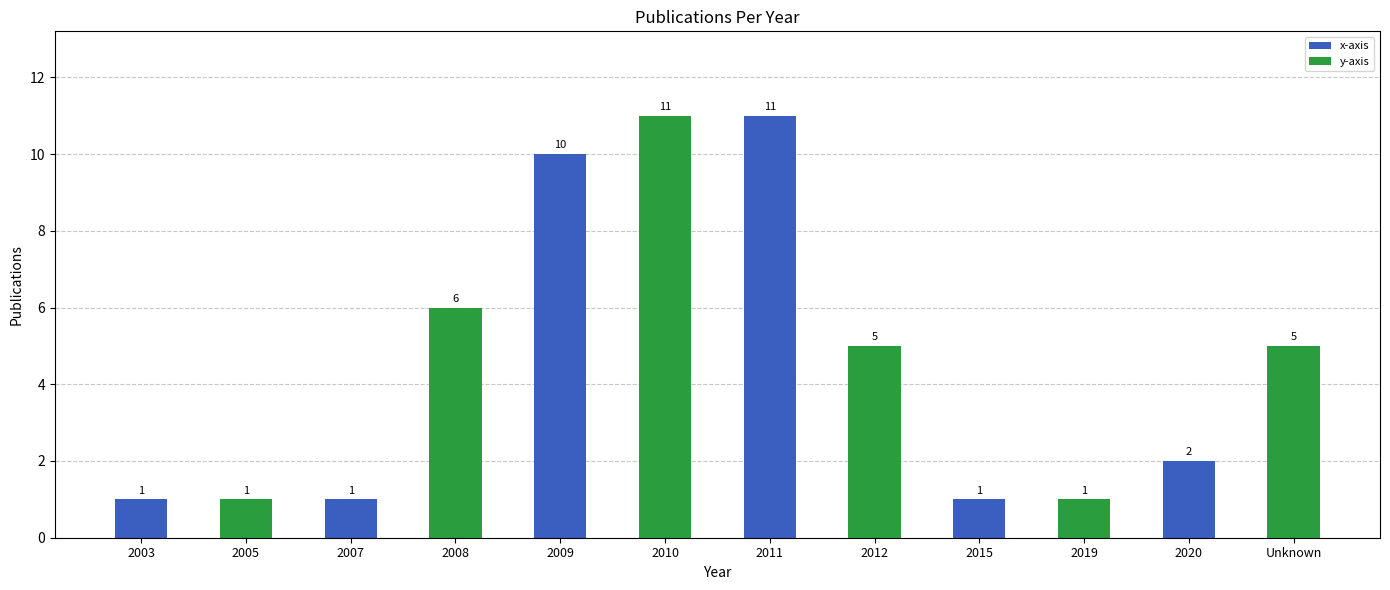

How many categories are shown in the chart?

12